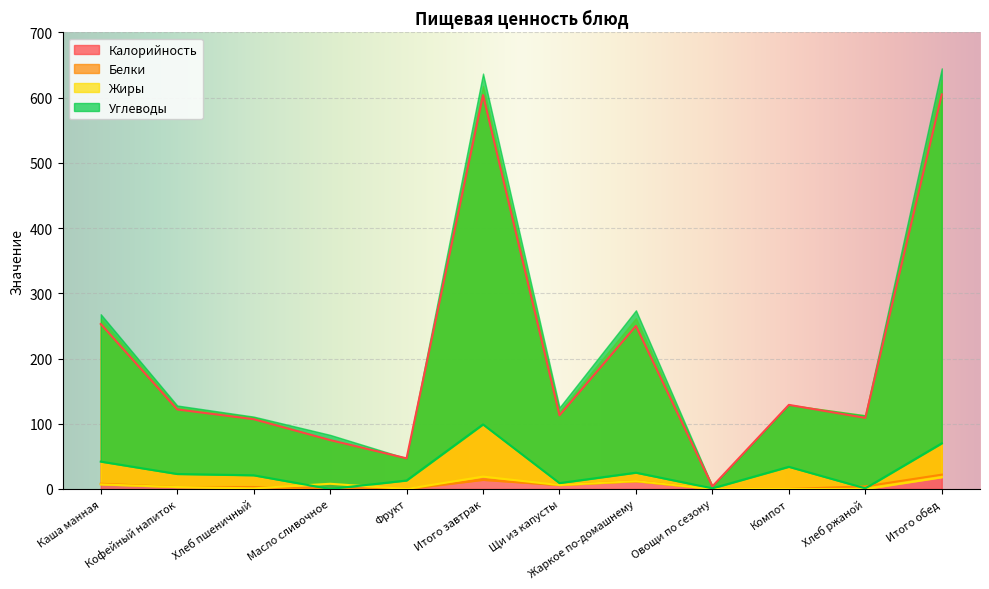

The value of Калорийность at Итого обед is 936. True or false?

False